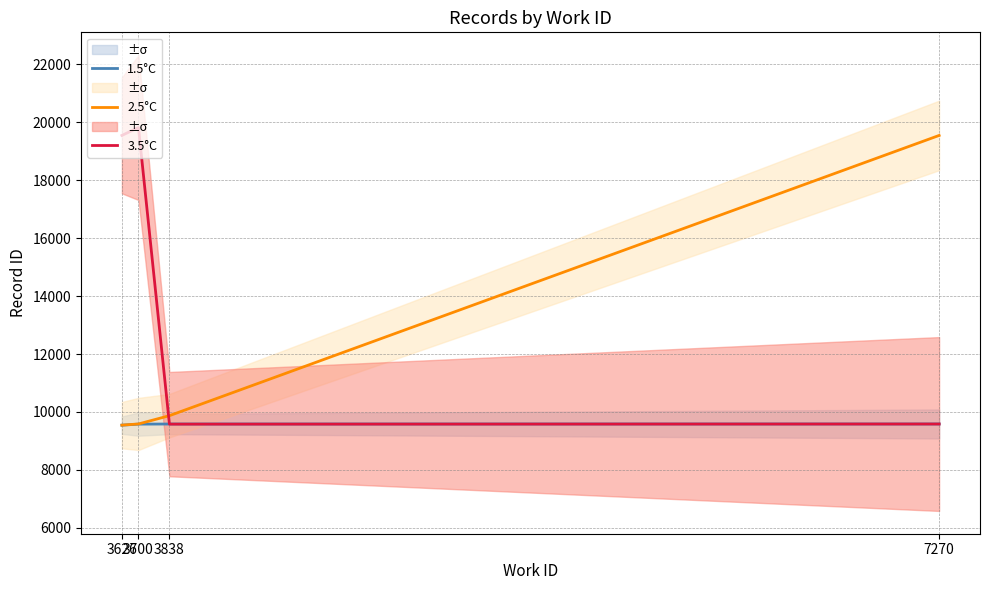

Between 3626 and 3700, which is larger?

3700